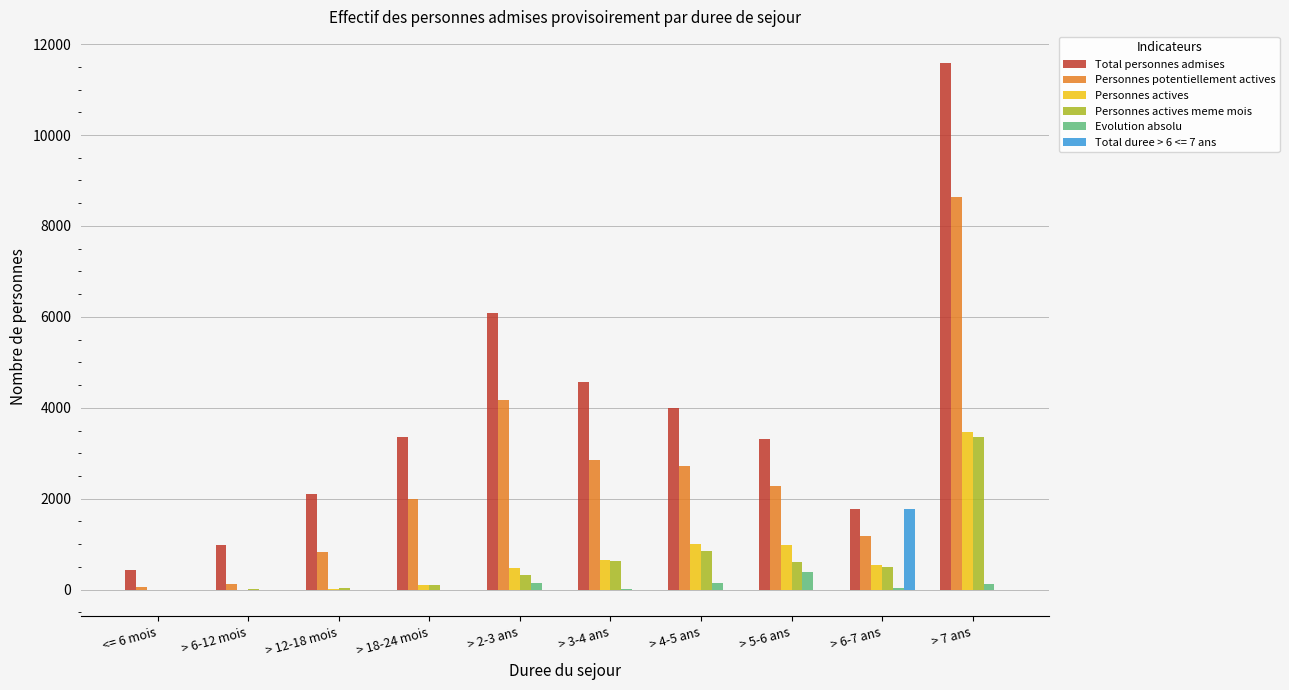

What is the maximum value shown in the chart?

11580